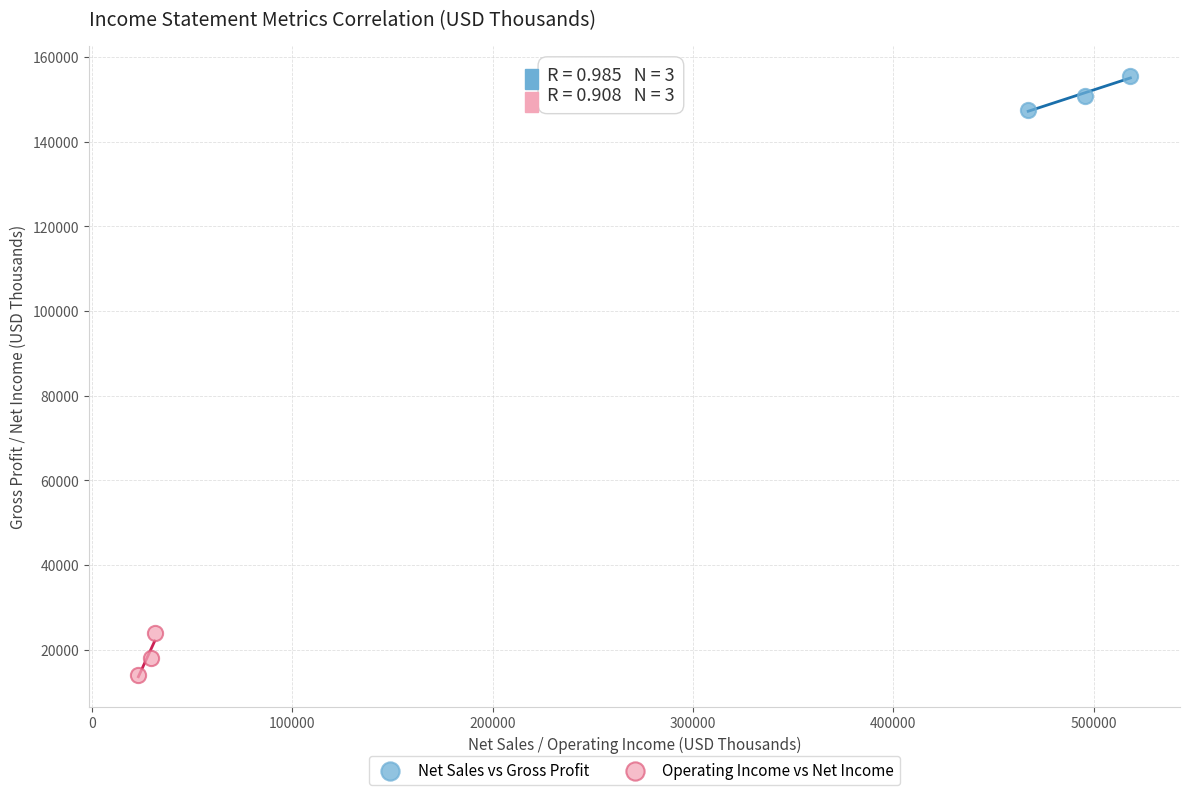

Which series reaches the maximum Y coordinate?

Net Sales vs Gross Profit